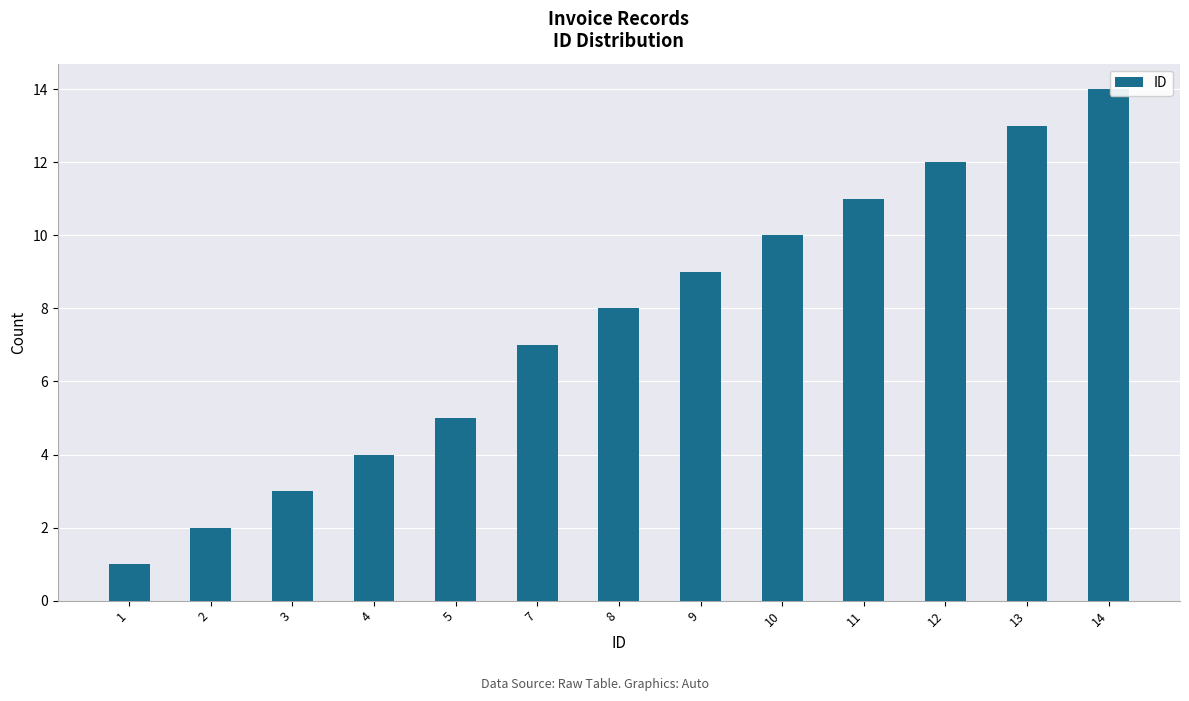

Reading left to right, transcribe all the data shown in this chart.

1	2	3	4	5	7	8	9	10	11	12	13	14